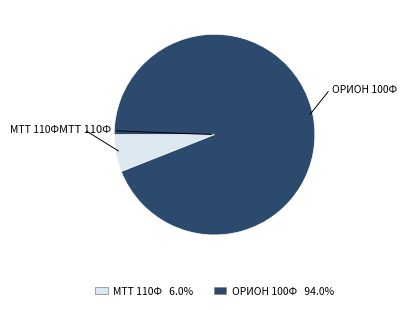

Between ОРИОН 100Ф and МТТ 110Ф, which is larger?

ОРИОН 100Ф